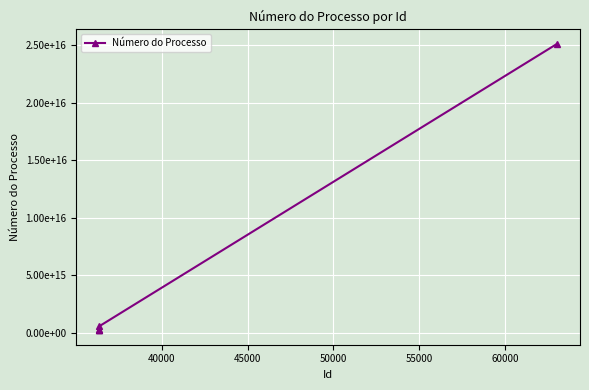

What is the difference between the maximum and minimum values?

24899352758789844